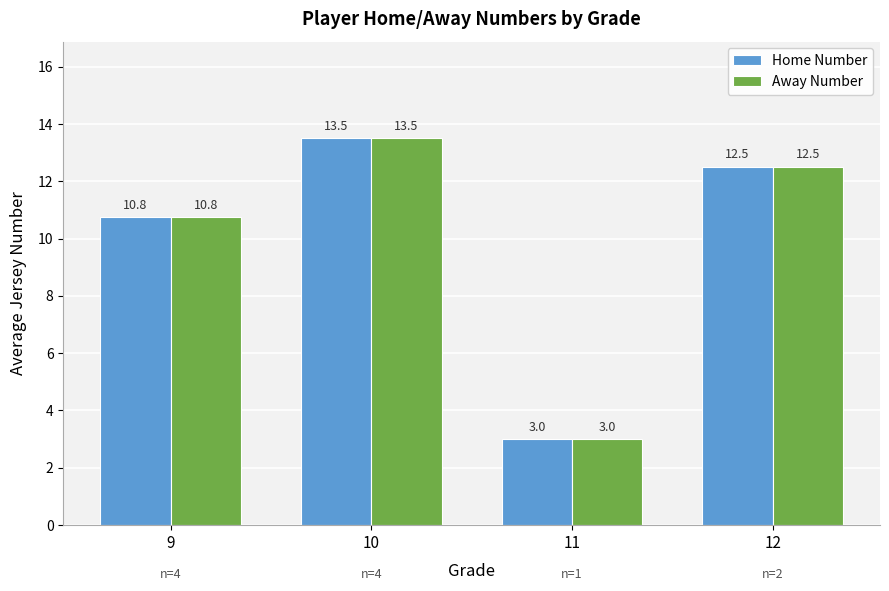

The Away Number series shows 5.2 at 11. True or false?

False